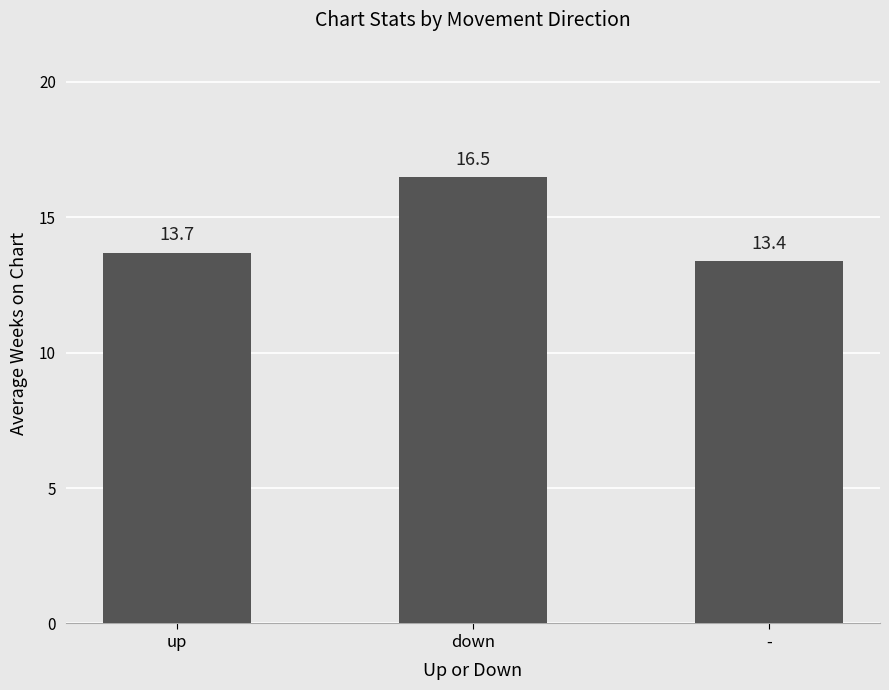

Read the value at -.

13.4